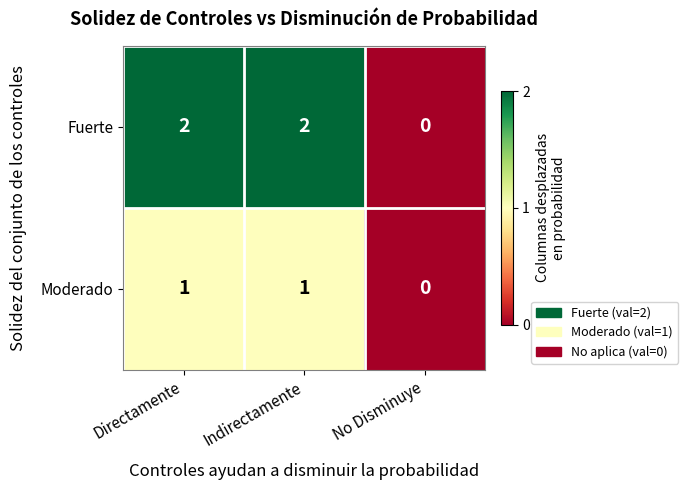

Reading right to left, what are all the values shown in this chart?

Fuerte: 0	2	2
Moderado: 0	1	1